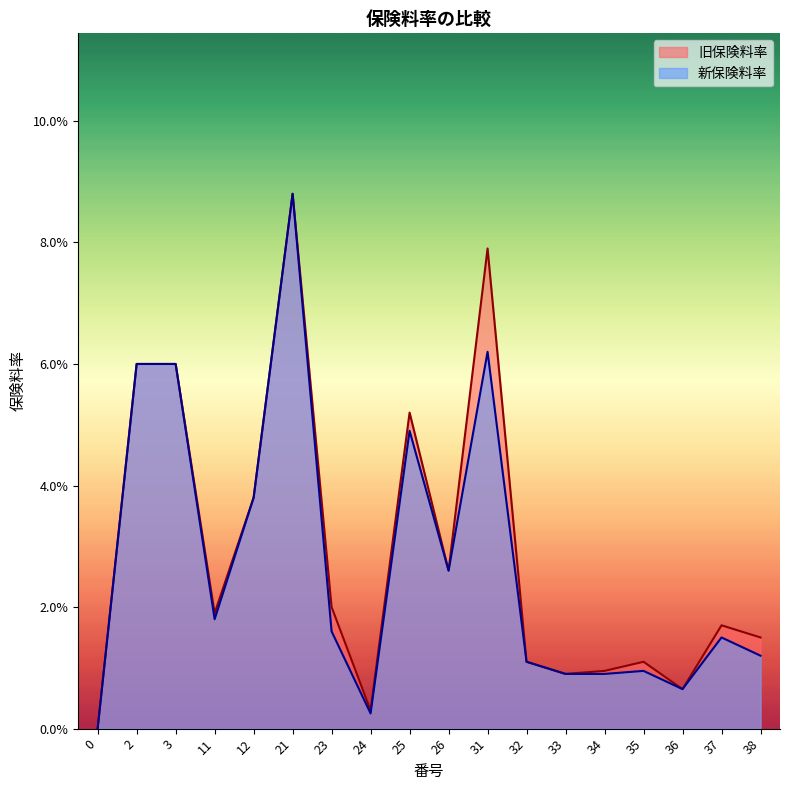

Reading left to right, transcribe all the data shown in this chart.

旧保険料率: 0.0	0.1	0.1	0.0	0.0	0.1	0.0	0.0	0.1	0.0	0.1	0.0	0.0	0.0	0.0	0.0	0.0	0.0
新保険料率: 0.0	0.1	0.1	0.0	0.0	0.1	0.0	0.0	0.0	0.0	0.1	0.0	0.0	0.0	0.0	0.0	0.0	0.0